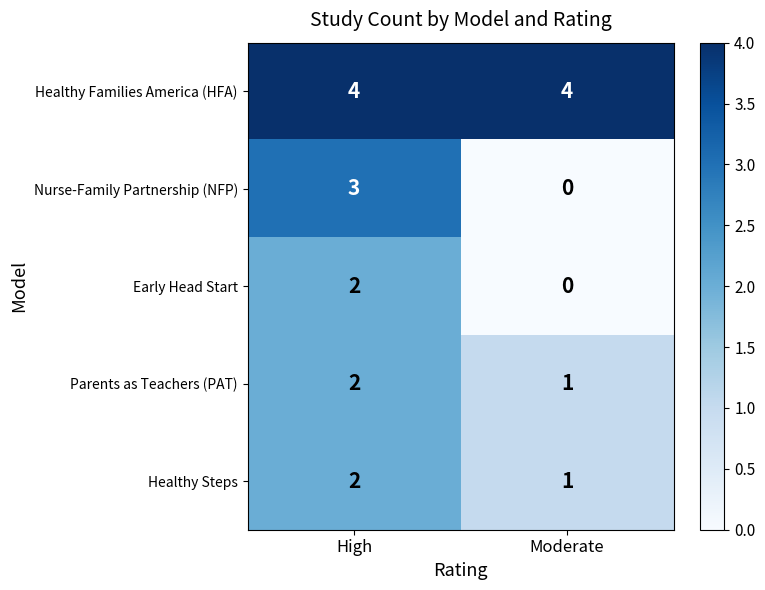

What is the sum of the Parents as Teachers (PAT) values at High and Moderate?

3